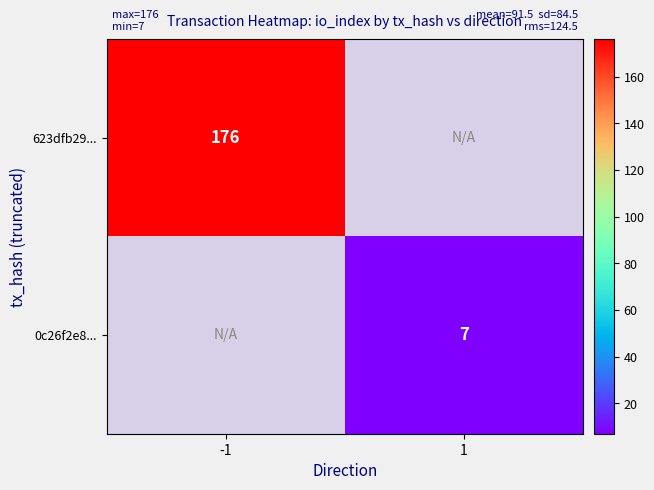

The 623dfb29... series shows 296 at -1. True or false?

False